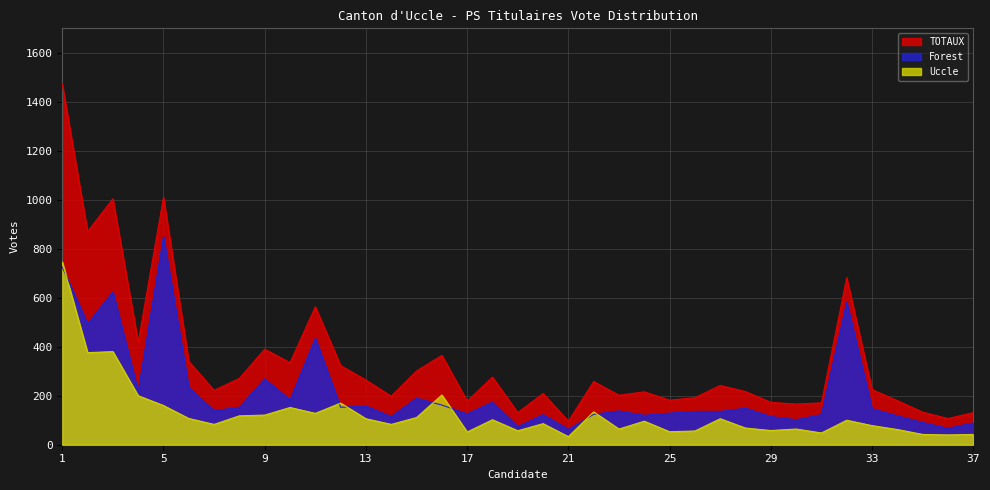

At which label does Forest reach its peak?

5